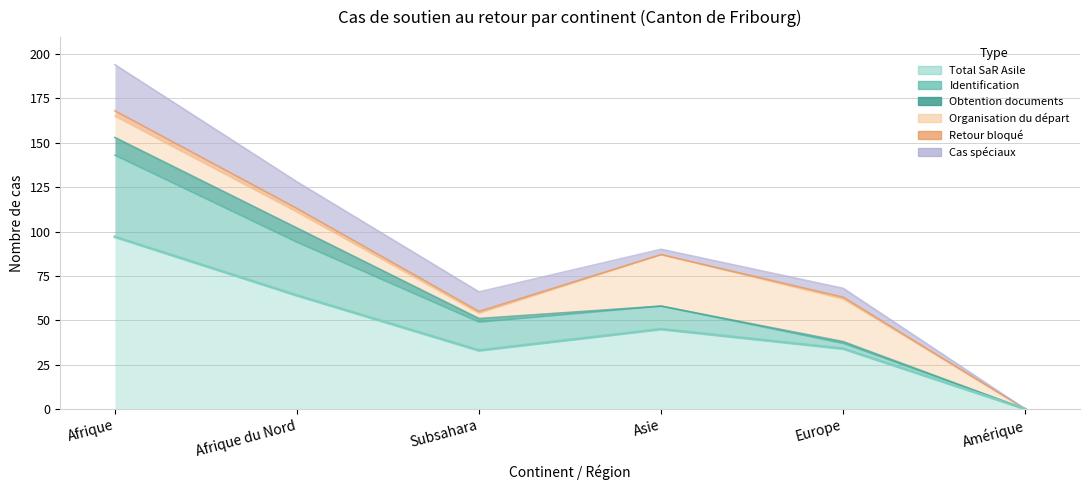

What is the label of the 1st point from the left?

Afrique